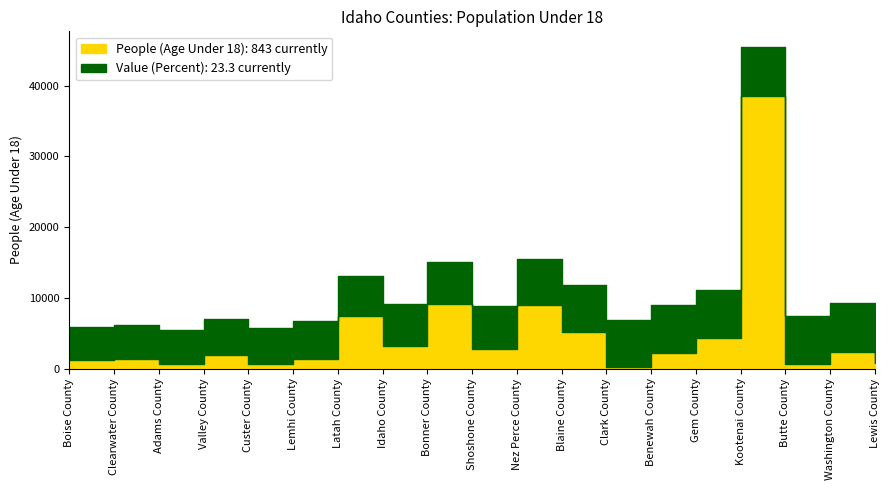

What is the average value of the People (Age Under 18) series?

4905.1